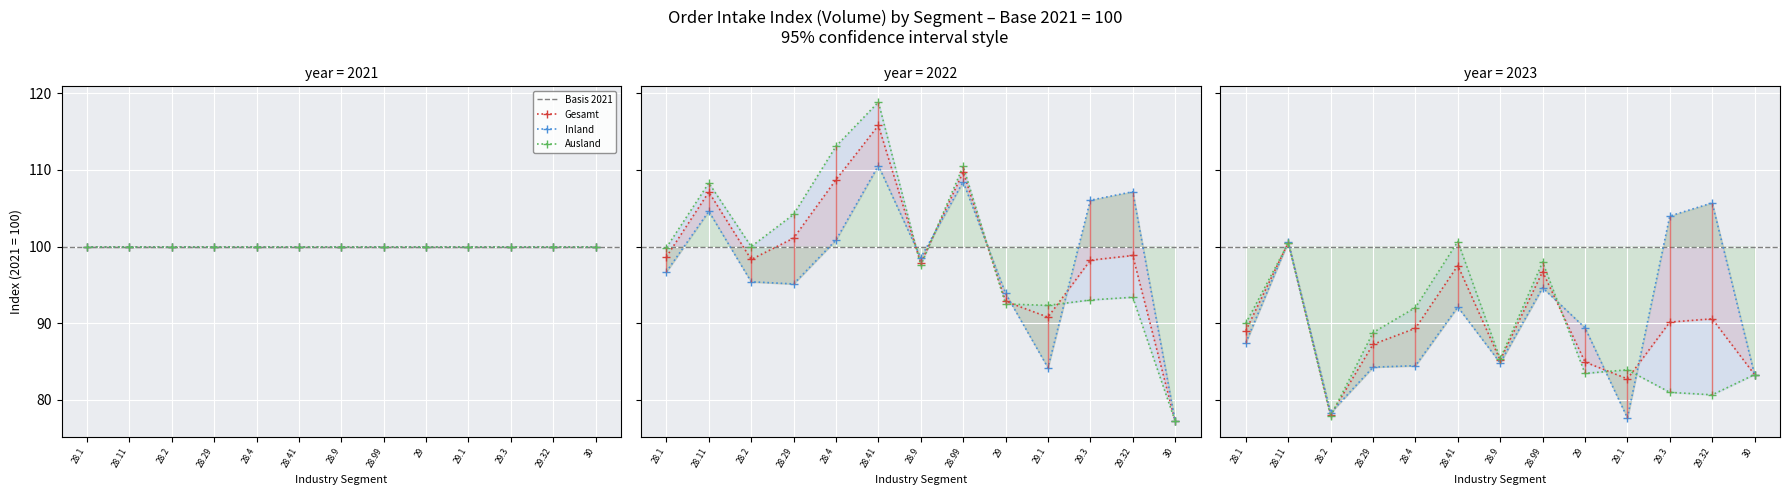

Which series has the largest range (max minus min)?

Ausland